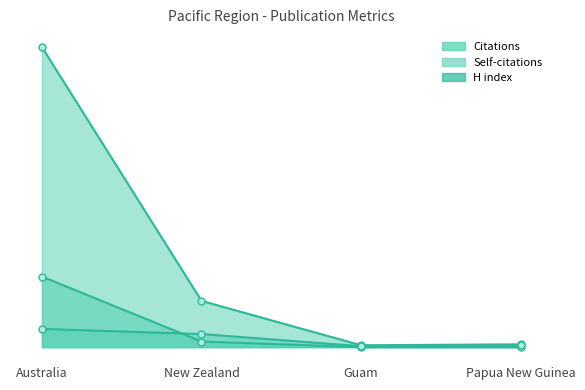

What is the spread (max minus min) of values at Australia?

603